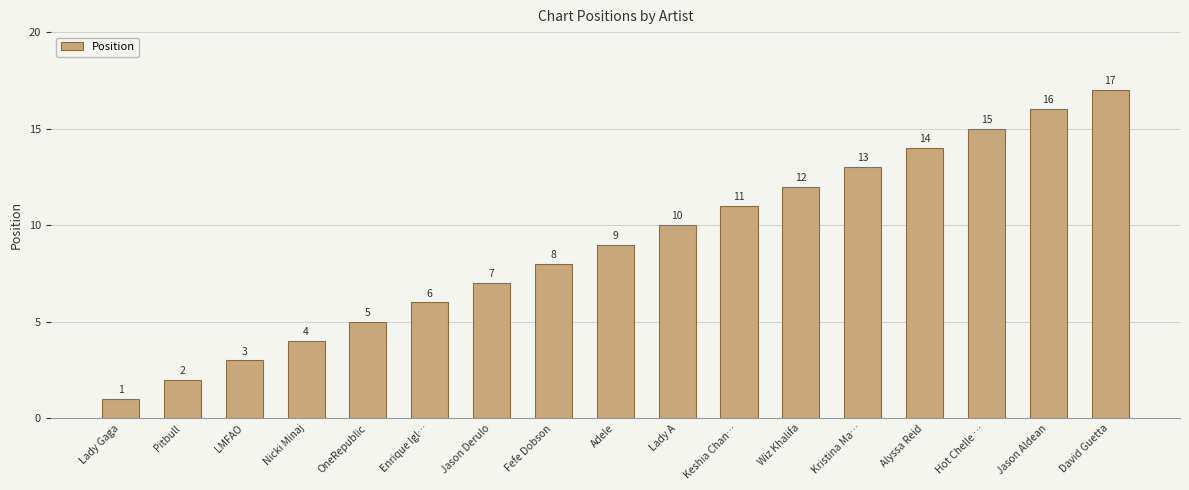

Reading left to right, extract all data points from this chart.

1	2	3	4	5	6	7	8	9	10	11	12	13	14	15	16	17